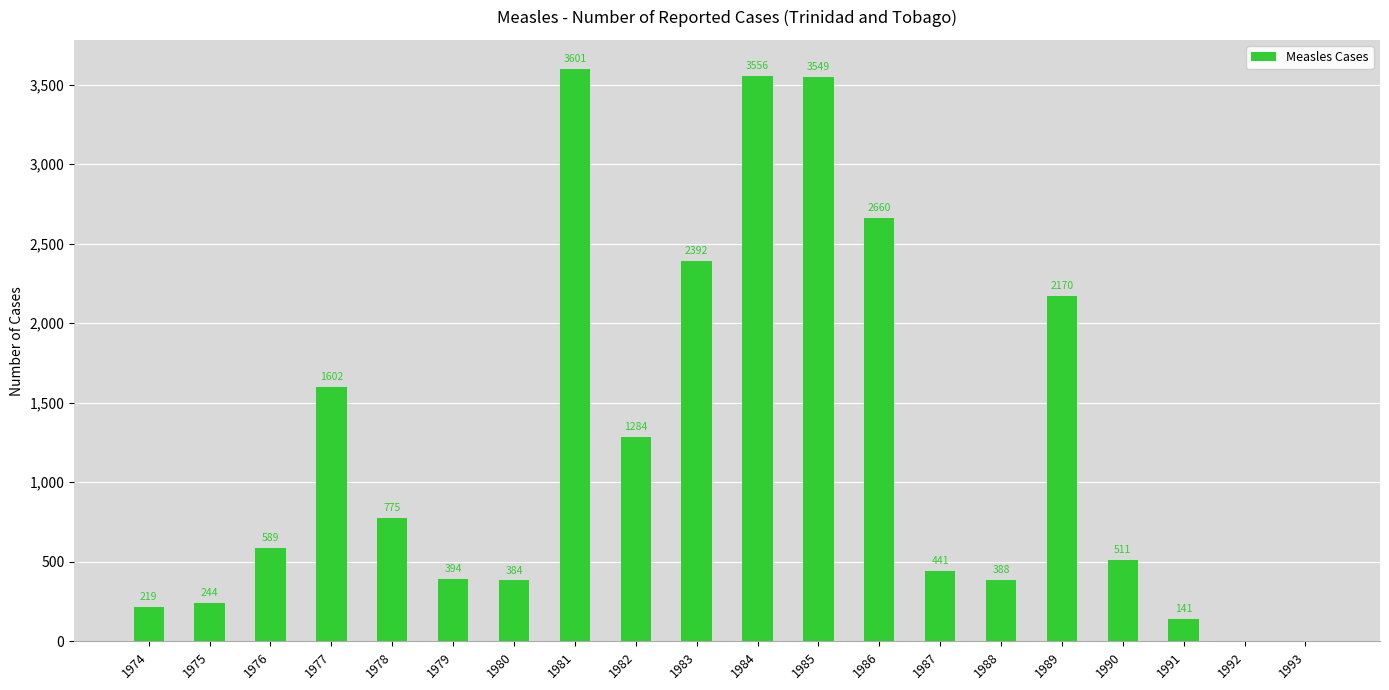

What is the average value?

1245